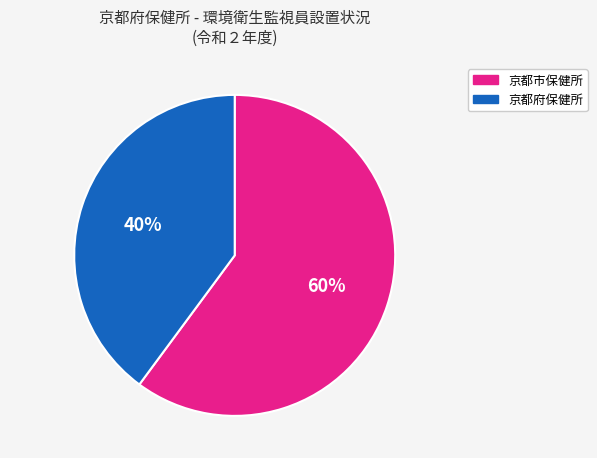

Does 京都市保健所 represent more than half of the total?

Yes